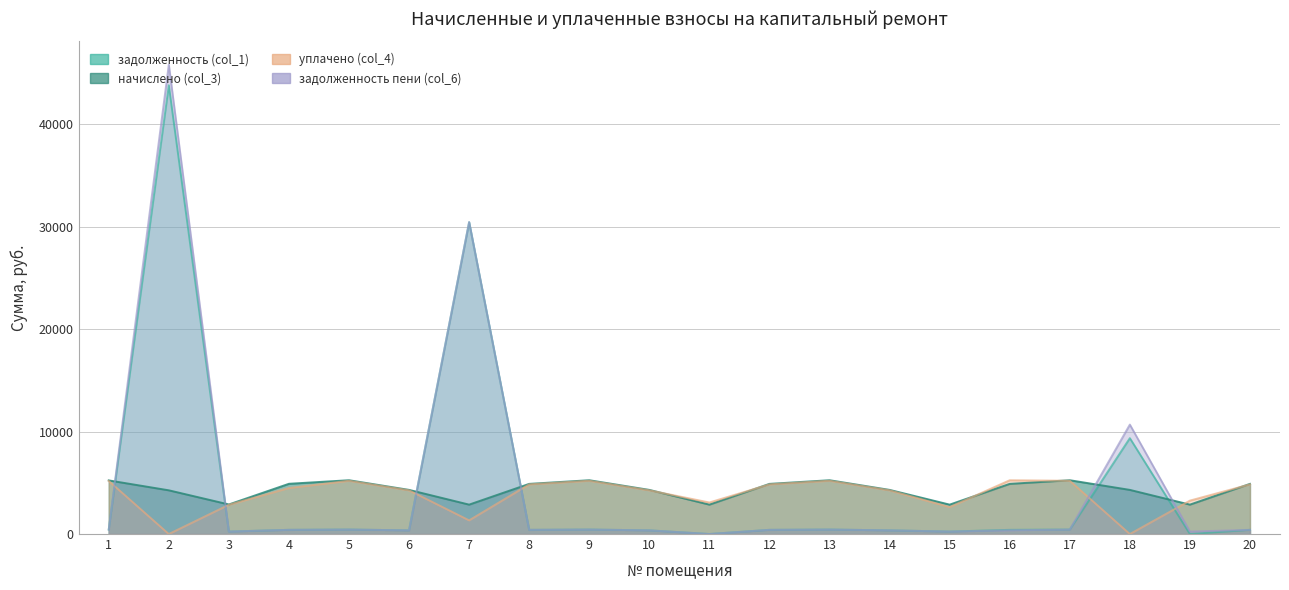

What is the total value across all series at 3?

6223.3